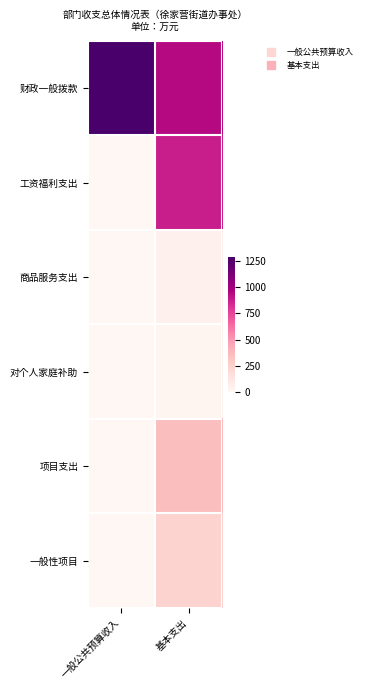

Reading right to left, transcribe all the data shown in this chart.

财政一般拨款: 基本支出=942.6	一般公共预算收入=1291.7
工资福利支出: 基本支出=874.7	一般公共预算收入=0.0
商品服务支出: 基本支出=43.1	一般公共预算收入=0.0
对个人家庭补助: 基本支出=24.8	一般公共预算收入=0.0
项目支出: 基本支出=349.1	一般公共预算收入=0.0
一般性项目: 基本支出=239.7	一般公共预算收入=0.0